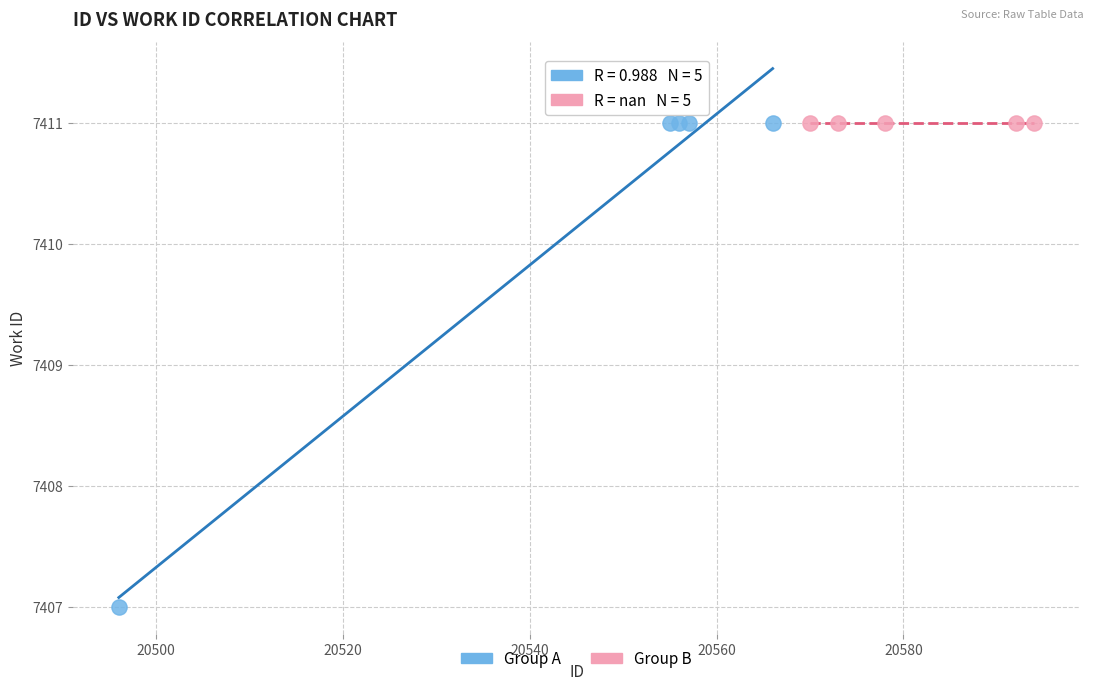

Which series reaches the minimum Y coordinate?

Group A